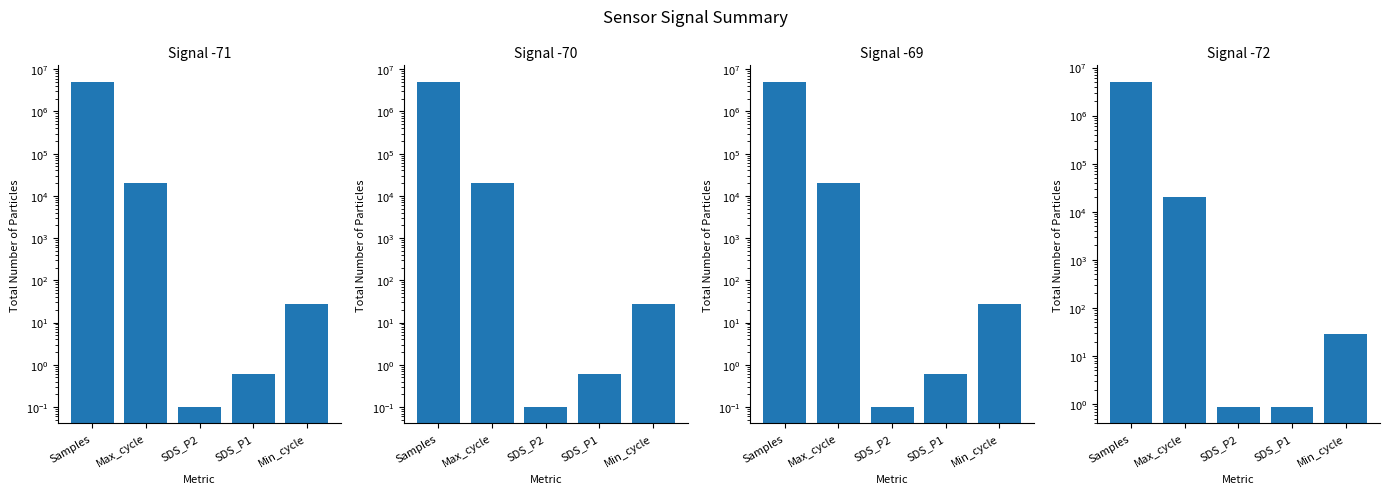

What is the sum of the Signal -69 values at SDS_P1 and Min_cycle?

28.6